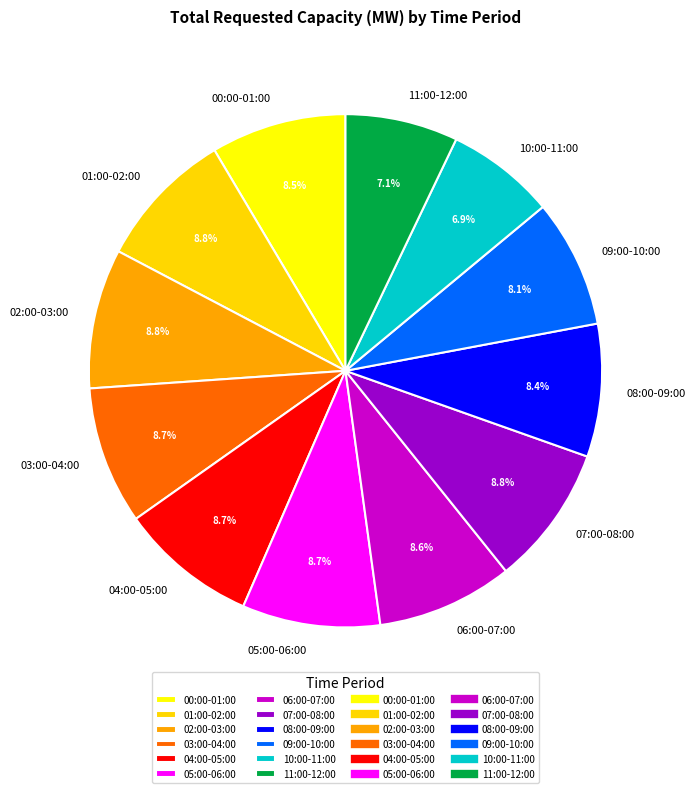

How much of the chart is everything except 00:00-01:00?

91.5%